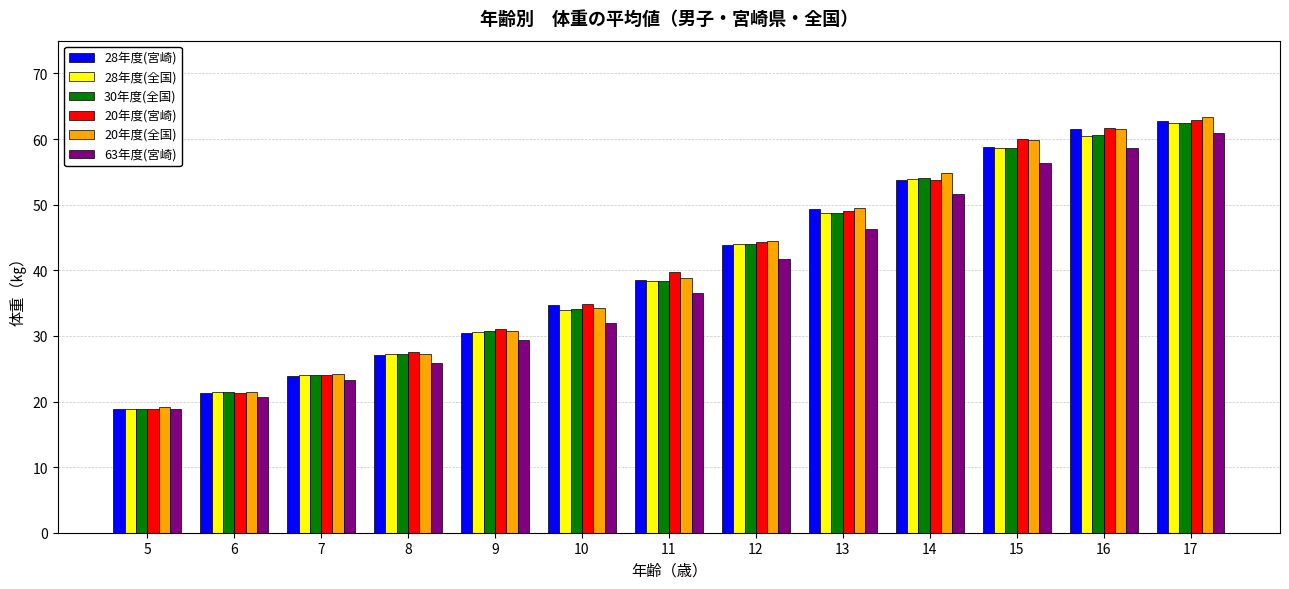

What is the approximate value of 28年度(全国) at 13?

48.8